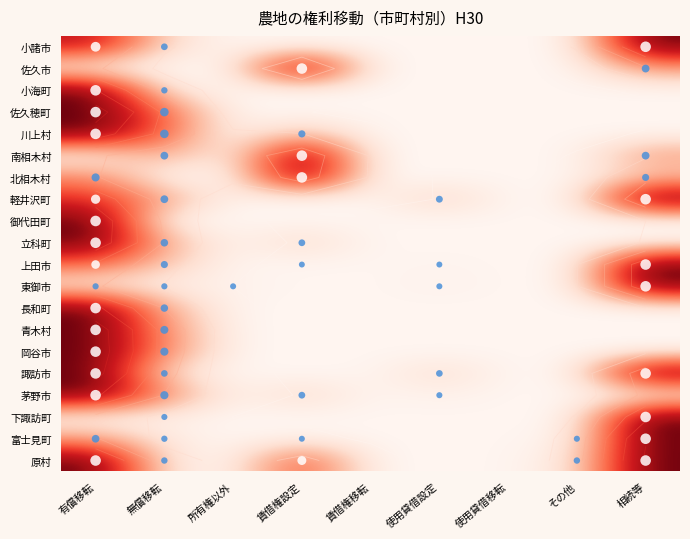

Which label corresponds to the smallest value in the chart?

所有権以外